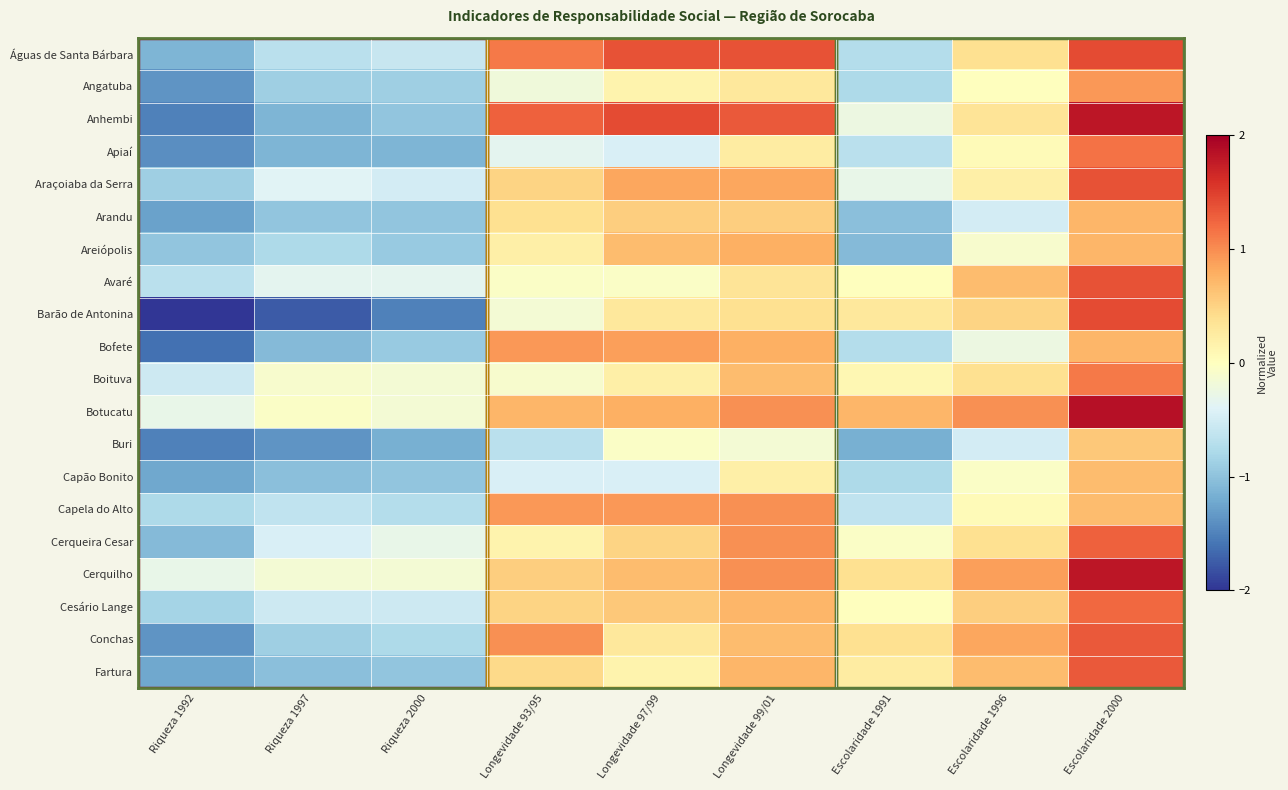

Reading left to right, extract all data points from this chart.

Águas de Santa Bárbara: Riqueza 1992=-1.1	Riqueza 1997=-0.7	Riqueza 2000=-0.6	Longevidade 93/95=1.1	Longevidade 97/99=1.4	Longevidade 99/01=1.4	Escolaridade 1991=-0.7	Escolaridade 1996=0.4	Escolaridade 2000=1.4
Angatuba: Riqueza 1992=-1.4	Riqueza 1997=-0.9	Riqueza 2000=-0.9	Longevidade 93/95=-0.2	Longevidade 97/99=0.1	Longevidade 99/01=0.3	Escolaridade 1991=-0.8	Escolaridade 1996=0.0	Escolaridade 2000=0.9
Anhembi: Riqueza 1992=-1.5	Riqueza 1997=-1.1	Riqueza 2000=-1.0	Longevidade 93/95=1.3	Longevidade 97/99=1.4	Longevidade 99/01=1.3	Escolaridade 1991=-0.2	Escolaridade 1996=0.3	Escolaridade 2000=1.8
Apiaí: Riqueza 1992=-1.4	Riqueza 1997=-1.1	Riqueza 2000=-1.1	Longevidade 93/95=-0.3	Longevidade 97/99=-0.4	Longevidade 99/01=0.2	Escolaridade 1991=-0.7	Escolaridade 1996=0.0	Escolaridade 2000=1.2
Araçoiaba da Serra: Riqueza 1992=-0.9	Riqueza 1997=-0.4	Riqueza 2000=-0.5	Longevidade 93/95=0.5	Longevidade 97/99=0.8	Longevidade 99/01=0.8	Escolaridade 1991=-0.3	Escolaridade 1996=0.2	Escolaridade 2000=1.4
Arandu: Riqueza 1992=-1.3	Riqueza 1997=-1.0	Riqueza 2000=-1.0	Longevidade 93/95=0.4	Longevidade 97/99=0.5	Longevidade 99/01=0.5	Escolaridade 1991=-1.0	Escolaridade 1996=-0.5	Escolaridade 2000=0.7
Areiópolis: Riqueza 1992=-1.0	Riqueza 1997=-0.8	Riqueza 2000=-0.9	Longevidade 93/95=0.2	Longevidade 97/99=0.7	Longevidade 99/01=0.8	Escolaridade 1991=-1.1	Escolaridade 1996=-0.1	Escolaridade 2000=0.7
Avaré: Riqueza 1992=-0.7	Riqueza 1997=-0.3	Riqueza 2000=-0.3	Longevidade 93/95=-0.0	Longevidade 97/99=-0.0	Longevidade 99/01=0.3	Escolaridade 1991=0.0	Escolaridade 1996=0.7	Escolaridade 2000=1.4
Barão de Antonina: Riqueza 1992=-2.1	Riqueza 1997=-1.8	Riqueza 2000=-1.5	Longevidade 93/95=-0.1	Longevidade 97/99=0.3	Longevidade 99/01=0.4	Escolaridade 1991=0.3	Escolaridade 1996=0.5	Escolaridade 2000=1.4
Bofete: Riqueza 1992=-1.6	Riqueza 1997=-1.1	Riqueza 2000=-0.9	Longevidade 93/95=0.9	Longevidade 97/99=0.9	Longevidade 99/01=0.8	Escolaridade 1991=-0.7	Escolaridade 1996=-0.2	Escolaridade 2000=0.7
Boituva: Riqueza 1992=-0.5	Riqueza 1997=-0.1	Riqueza 2000=-0.1	Longevidade 93/95=-0.1	Longevidade 97/99=0.2	Longevidade 99/01=0.7	Escolaridade 1991=0.1	Escolaridade 1996=0.4	Escolaridade 2000=1.1
Botucatu: Riqueza 1992=-0.3	Riqueza 1997=-0.0	Riqueza 2000=-0.1	Longevidade 93/95=0.7	Longevidade 97/99=0.8	Longevidade 99/01=1.0	Escolaridade 1991=0.7	Escolaridade 1996=1.0	Escolaridade 2000=1.9
Buri: Riqueza 1992=-1.5	Riqueza 1997=-1.4	Riqueza 2000=-1.2	Longevidade 93/95=-0.7	Longevidade 97/99=-0.0	Longevidade 99/01=-0.1	Escolaridade 1991=-1.2	Escolaridade 1996=-0.5	Escolaridade 2000=0.6
Capão Bonito: Riqueza 1992=-1.2	Riqueza 1997=-1.0	Riqueza 2000=-1.0	Longevidade 93/95=-0.4	Longevidade 97/99=-0.4	Longevidade 99/01=0.2	Escolaridade 1991=-0.8	Escolaridade 1996=-0.0	Escolaridade 2000=0.7
Capela do Alto: Riqueza 1992=-0.8	Riqueza 1997=-0.6	Riqueza 2000=-0.7	Longevidade 93/95=0.9	Longevidade 97/99=0.9	Longevidade 99/01=1.0	Escolaridade 1991=-0.6	Escolaridade 1996=0.0	Escolaridade 2000=0.7
Cerqueira Cesar: Riqueza 1992=-1.1	Riqueza 1997=-0.4	Riqueza 2000=-0.3	Longevidade 93/95=0.1	Longevidade 97/99=0.5	Longevidade 99/01=1.0	Escolaridade 1991=-0.0	Escolaridade 1996=0.4	Escolaridade 2000=1.3
Cerquilho: Riqueza 1992=-0.3	Riqueza 1997=-0.1	Riqueza 2000=-0.1	Longevidade 93/95=0.5	Longevidade 97/99=0.7	Longevidade 99/01=1.0	Escolaridade 1991=0.4	Escolaridade 1996=0.9	Escolaridade 2000=1.8
Cesário Lange: Riqueza 1992=-0.8	Riqueza 1997=-0.5	Riqueza 2000=-0.5	Longevidade 93/95=0.5	Longevidade 97/99=0.6	Longevidade 99/01=0.7	Escolaridade 1991=0.0	Escolaridade 1996=0.5	Escolaridade 2000=1.2
Conchas: Riqueza 1992=-1.4	Riqueza 1997=-0.9	Riqueza 2000=-0.8	Longevidade 93/95=1.0	Longevidade 97/99=0.3	Longevidade 99/01=0.7	Escolaridade 1991=0.4	Escolaridade 1996=0.8	Escolaridade 2000=1.3
Fartura: Riqueza 1992=-1.2	Riqueza 1997=-1.0	Riqueza 2000=-1.0	Longevidade 93/95=0.4	Longevidade 97/99=0.1	Longevidade 99/01=0.7	Escolaridade 1991=0.2	Escolaridade 1996=0.7	Escolaridade 2000=1.3